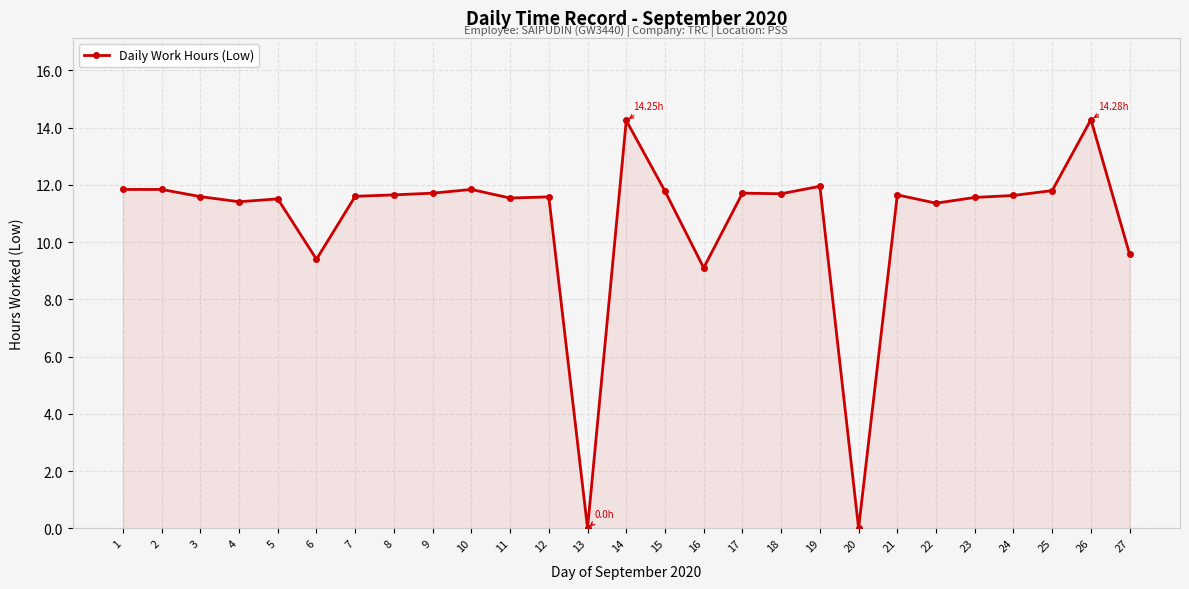

True or false: the data has more than 2 interior local peaks.

True